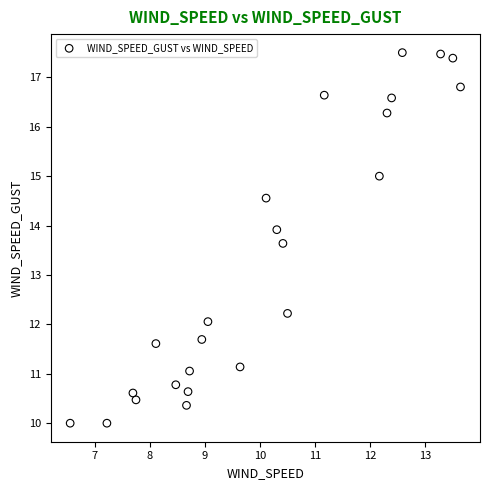

What is the range of X values (max minus min)?

7.1